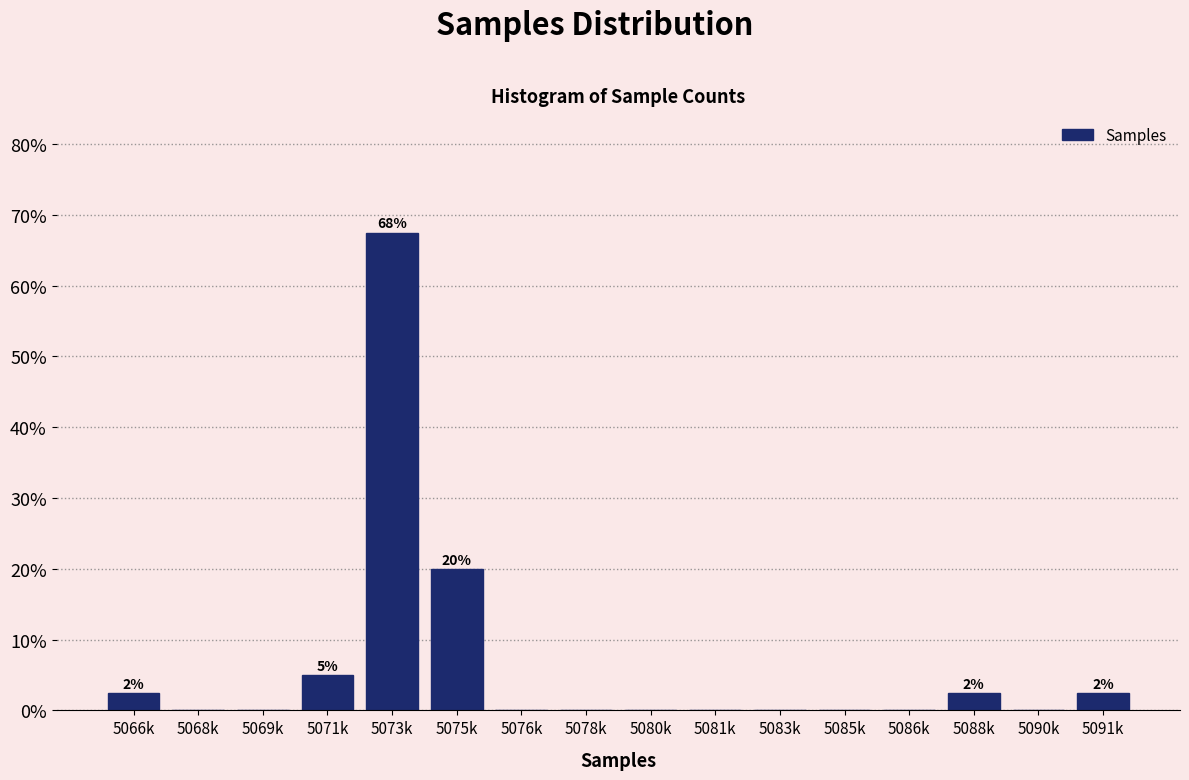

Reading left to right, what are all the values shown in this chart?

5066k=2.5	5068k=0.0	5069k=0.0	5071k=5.0	5073k=67.5	5075k=20.0	5076k=0.0	5078k=0.0	5080k=0.0	5081k=0.0	5083k=0.0	5085k=0.0	5086k=0.0	5088k=2.5	5090k=0.0	5091k=2.5